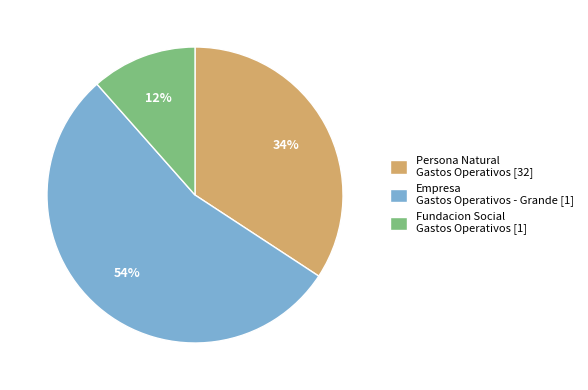

How many segments does this pie chart have?

3